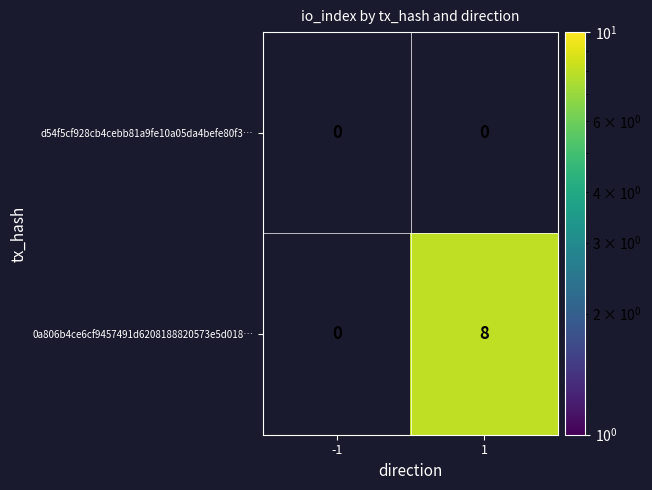

The 0a806b4ce6cf9457491d6208188820573e5d018… series shows 8 at 1. True or false?

True